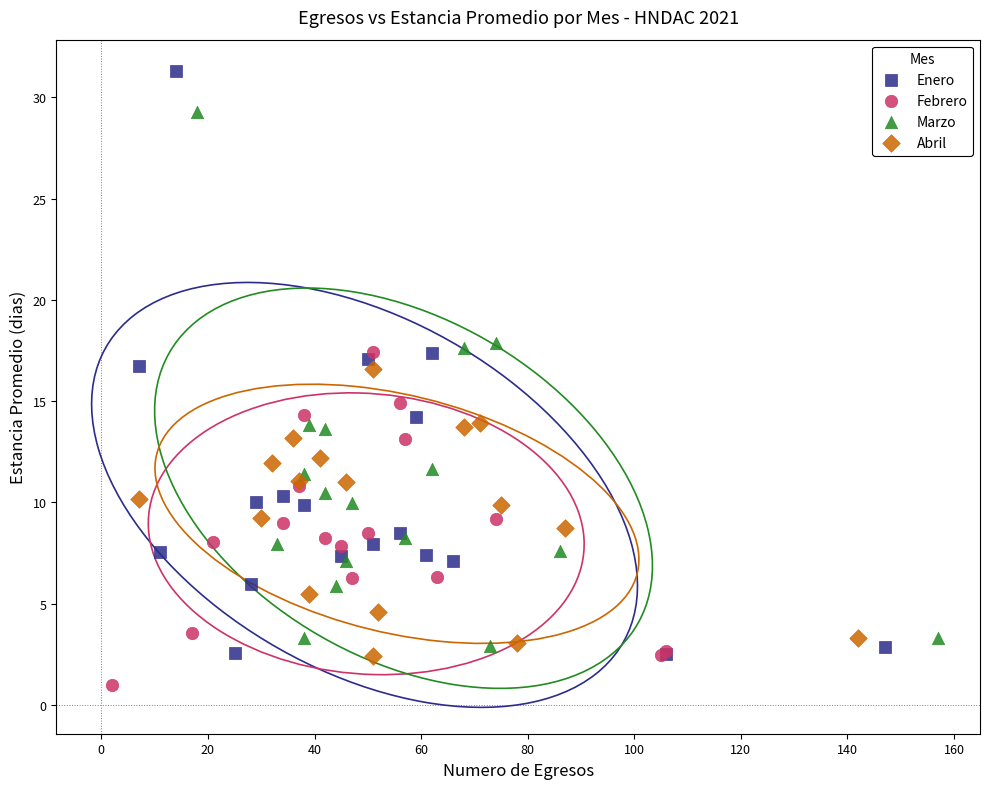

Which series contains the lowest Y value?

Febrero